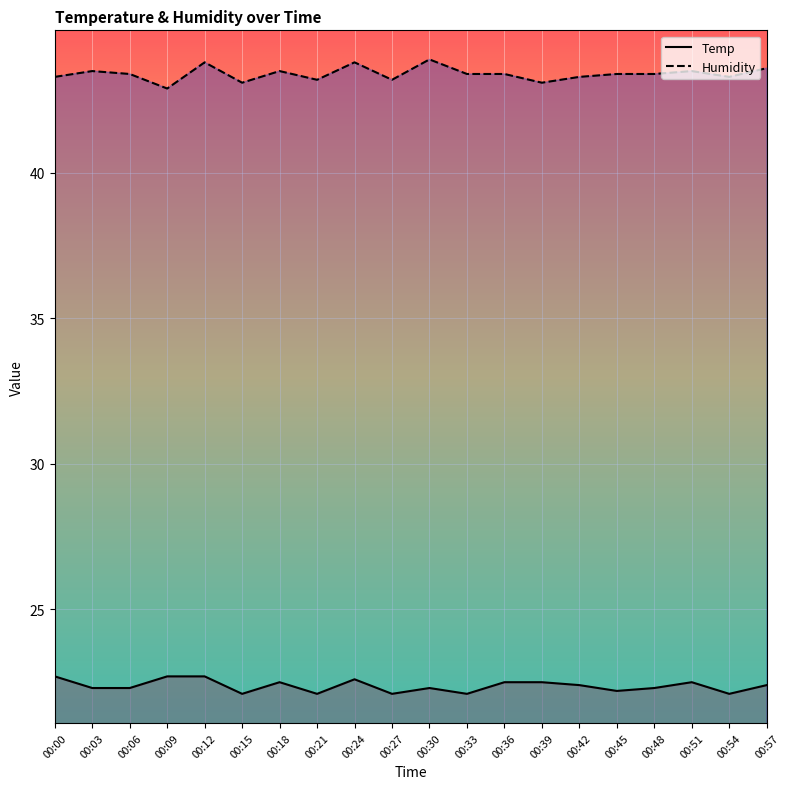

What is the maximum value shown in the chart?

43.9